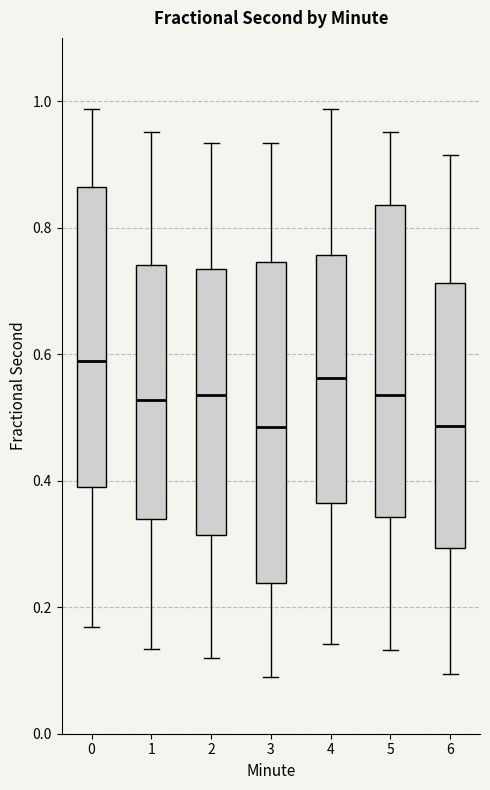

Where does the lower whisker of the box at x = 6 end on the y-axis? The values are not printed on the chart, so give them approximately, as read against the axis.

0.10